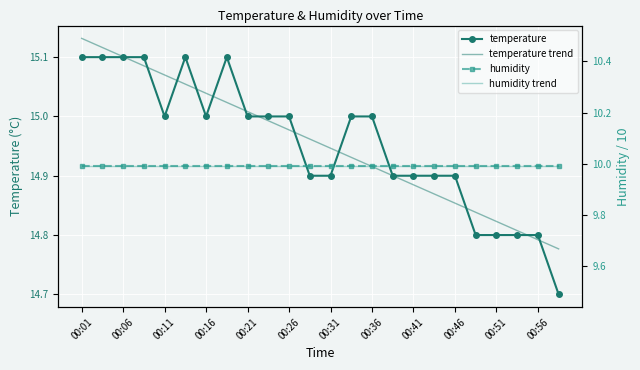

Is it true that humidity trend equals 10.0 at 00:16?

True